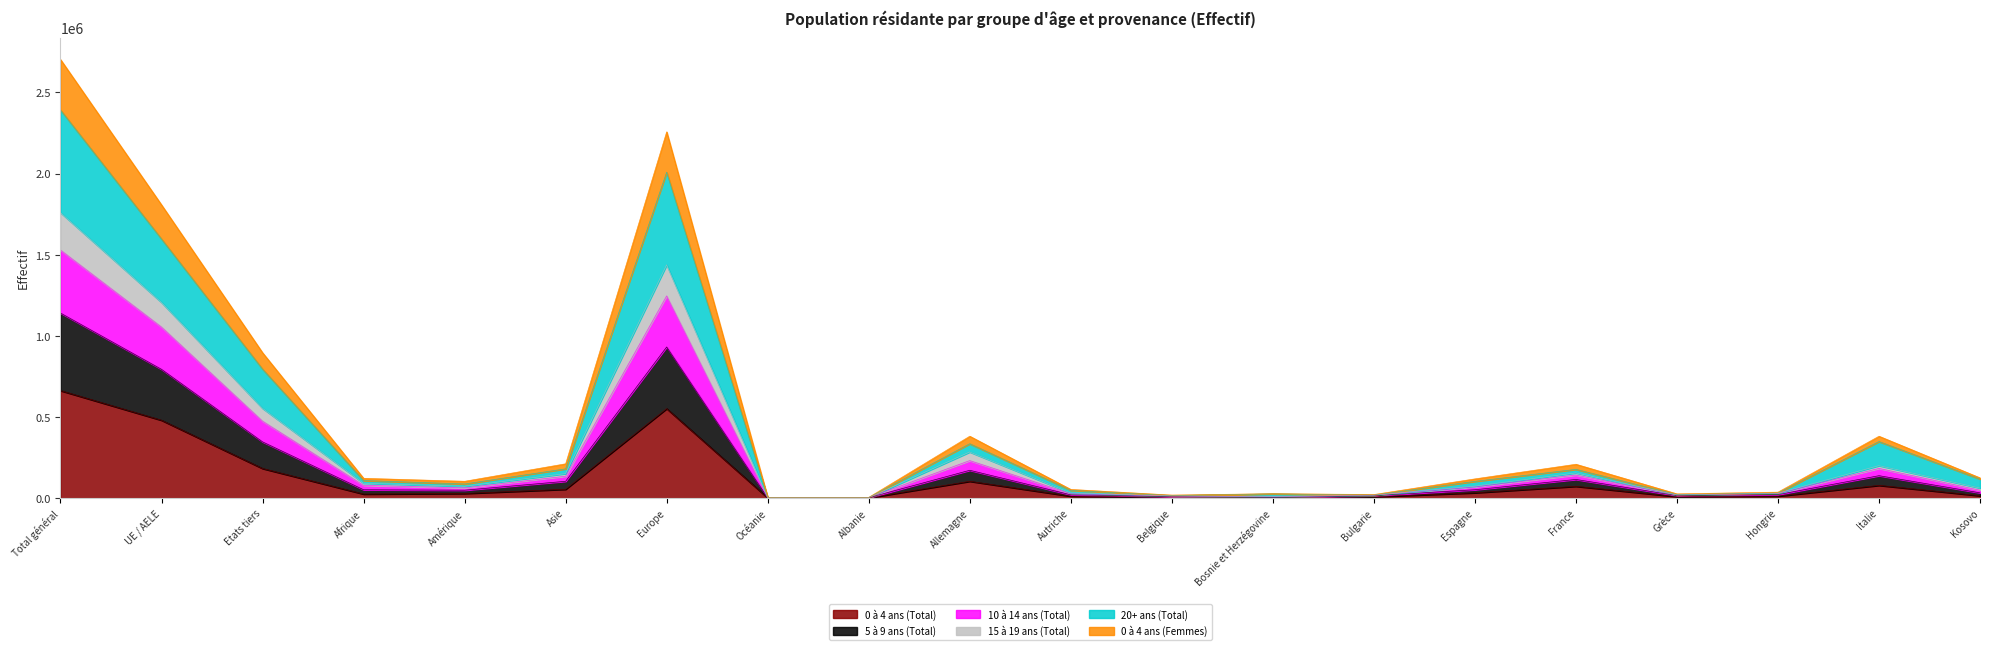

Is it true that 10 à 14 ans (Total) equals 50310 at Espagne?

False